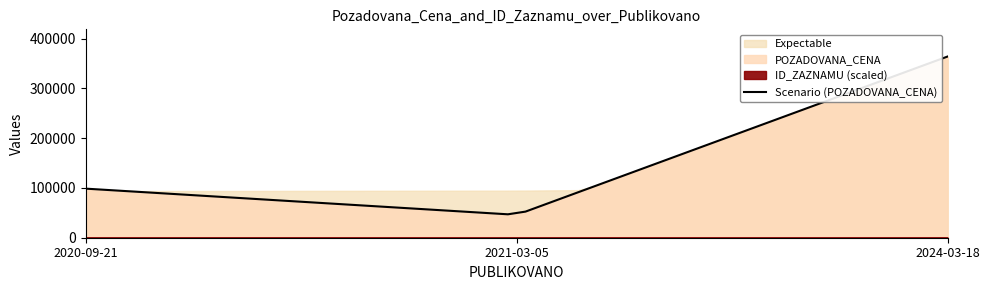

Reading right to left, transcribe all the data shown in this chart.

2024-03-18=364280	2021-03-05=46000	2020-09-21=98660